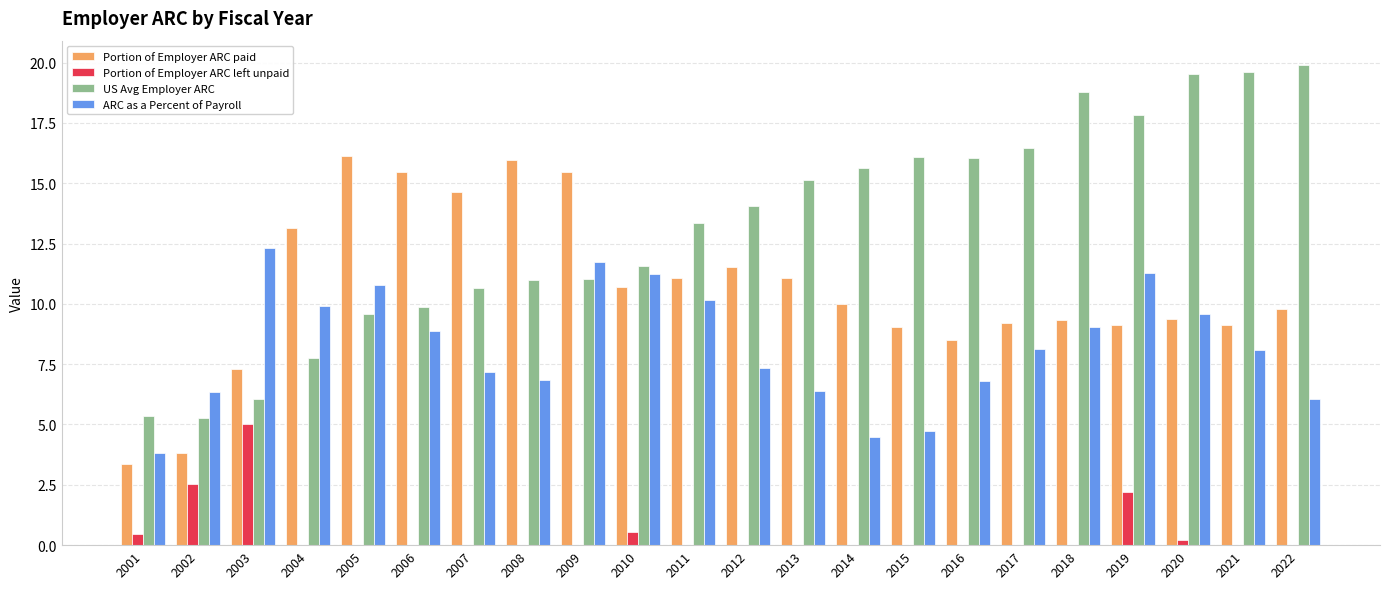

At which category does the chart reach its peak across all series?

2022